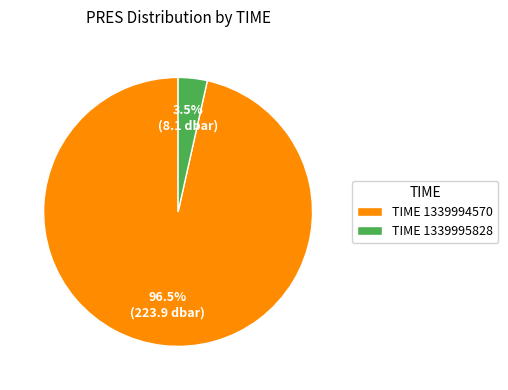

How many slices are in this pie chart?

2